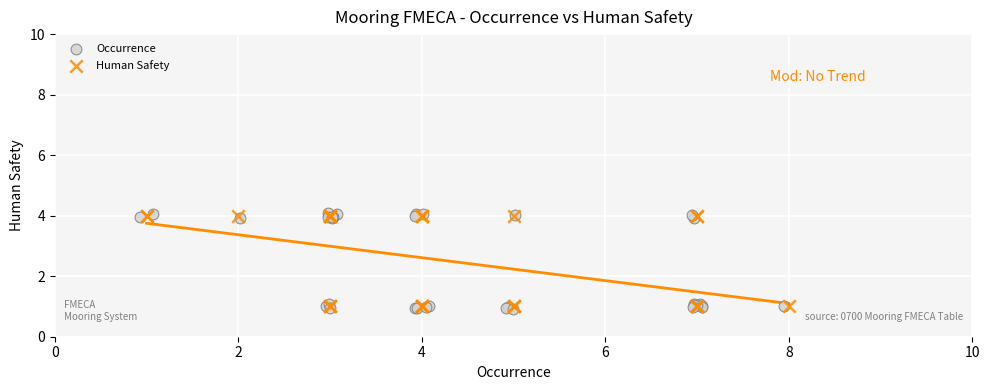

Which series has the widest spread of Y values?

Occurrence